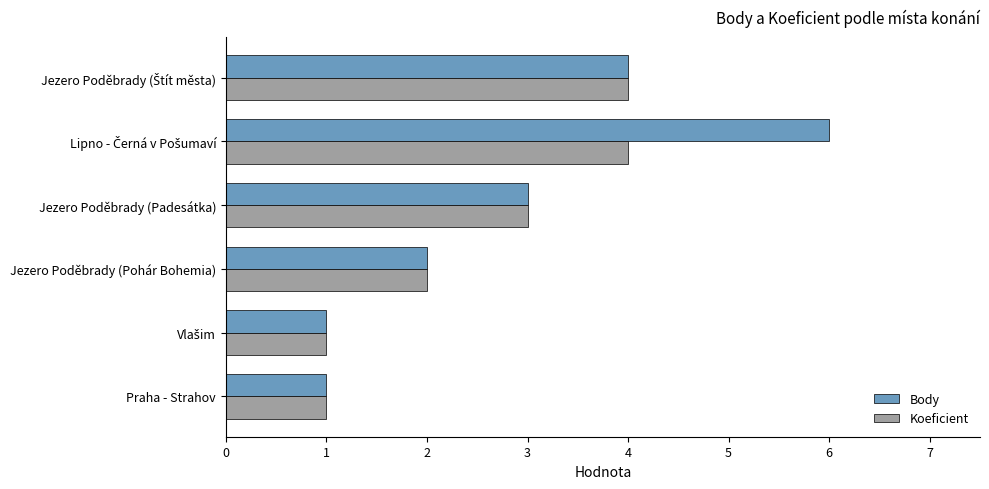

What are all the series names shown in the legend?

Body, Koeficient